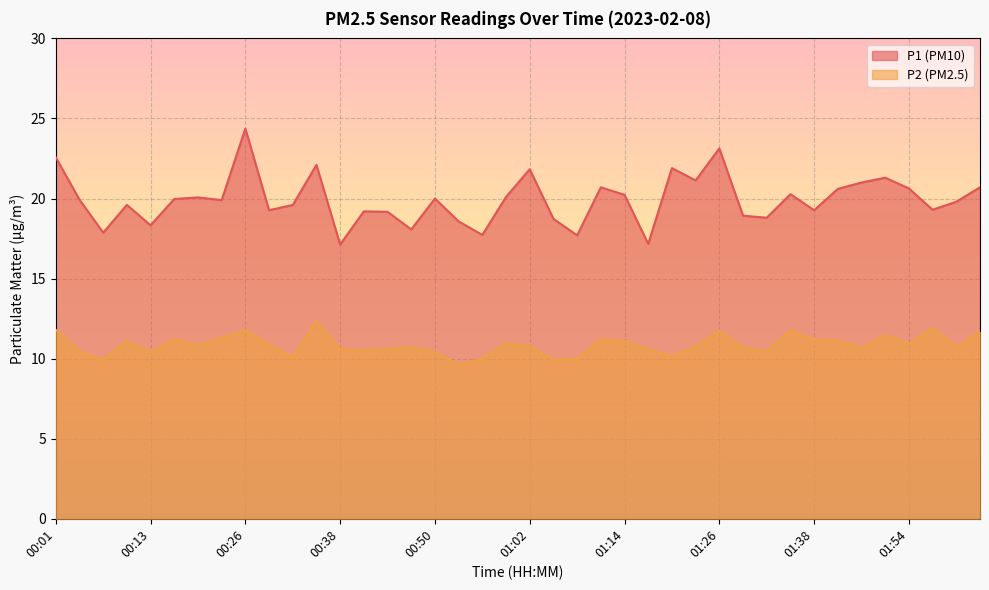

What is the difference between the maximum and minimum values in the P2 series?

2.7